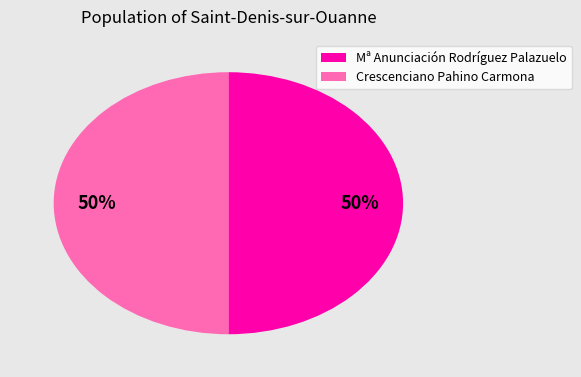

To the nearest percent, what is the average slice percentage?

50%